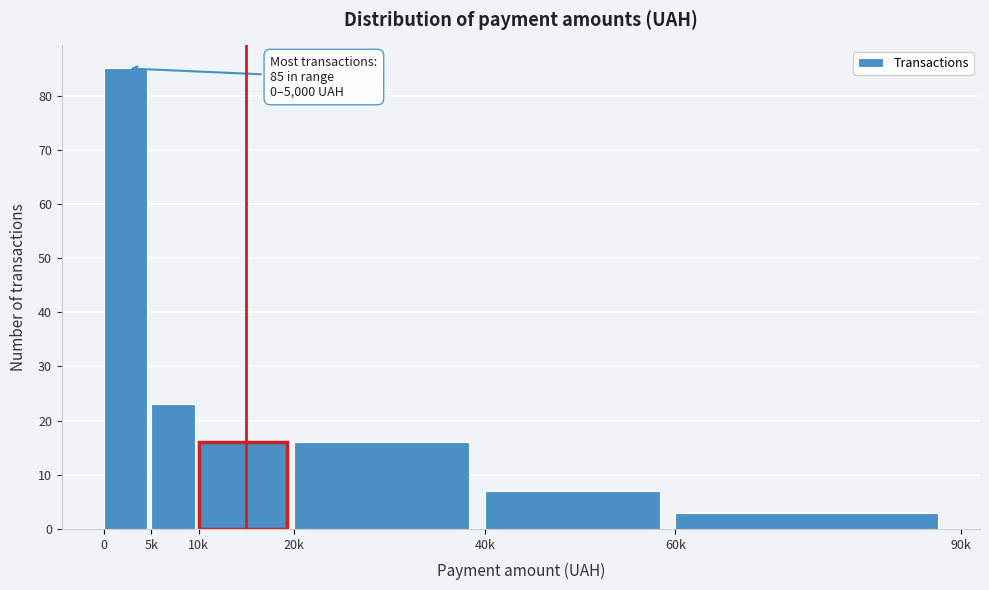

Reading right to left, transcribe all the data shown in this chart.

3	7	16	16	23	85